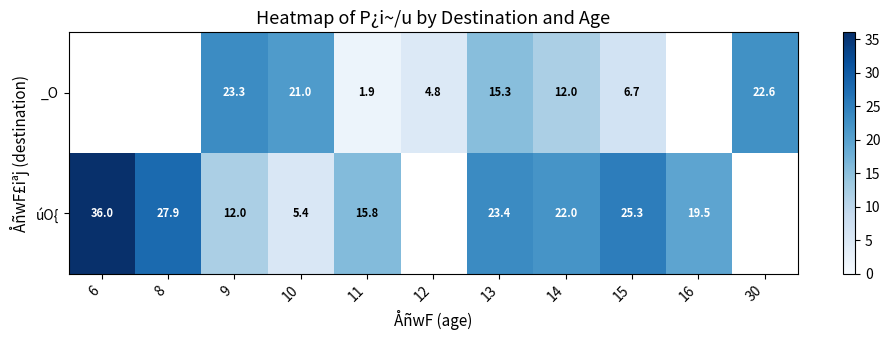

The value of _O at 13 is 4.2. True or false?

False